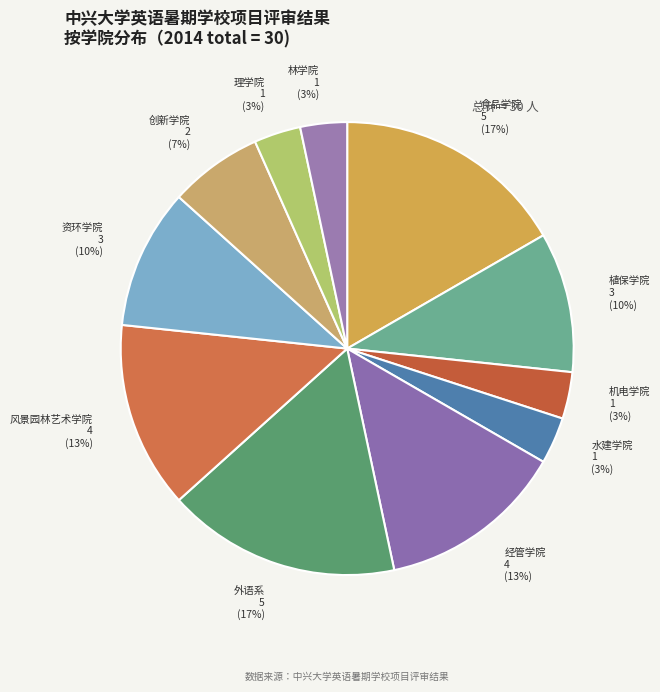

How many slices are in this pie chart?

11